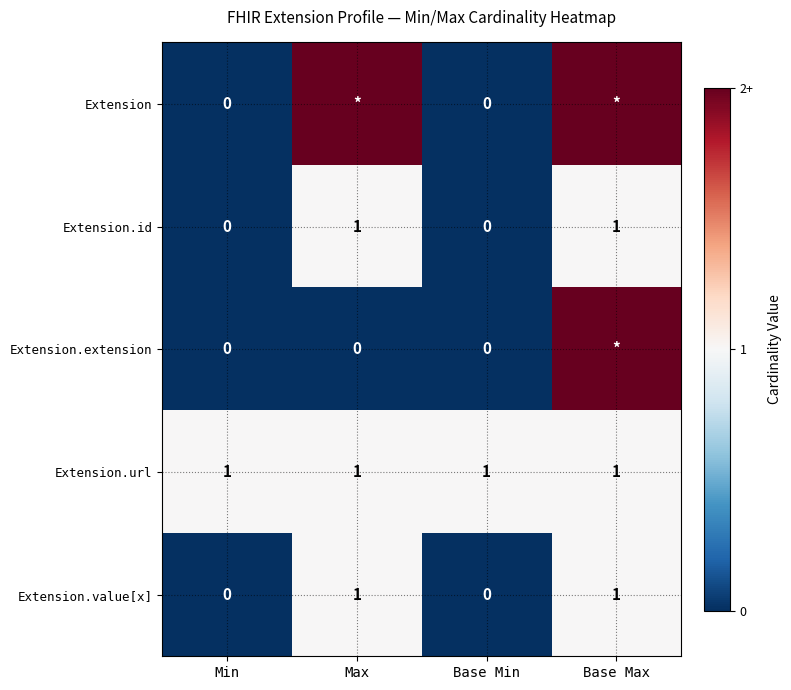

Is it true that Extension.value[x] equals 0 at Base Min?

True